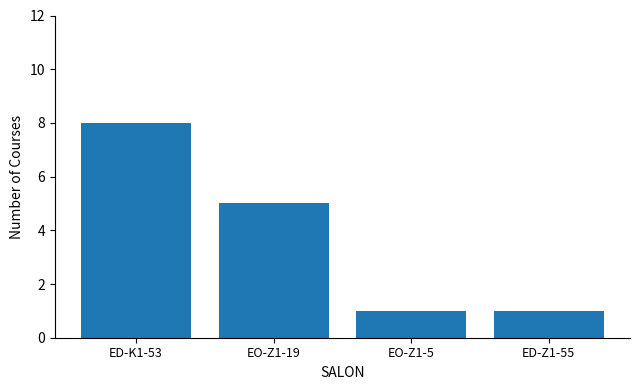

What is the label of the 4th bar from the right?

ED-K1-53